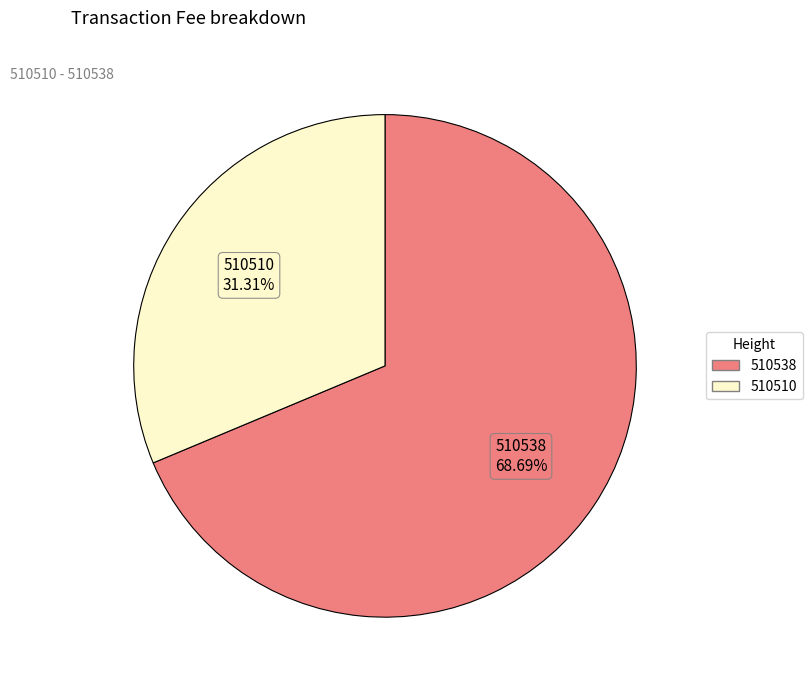

Between 510538 and 510510, which is larger?

510538